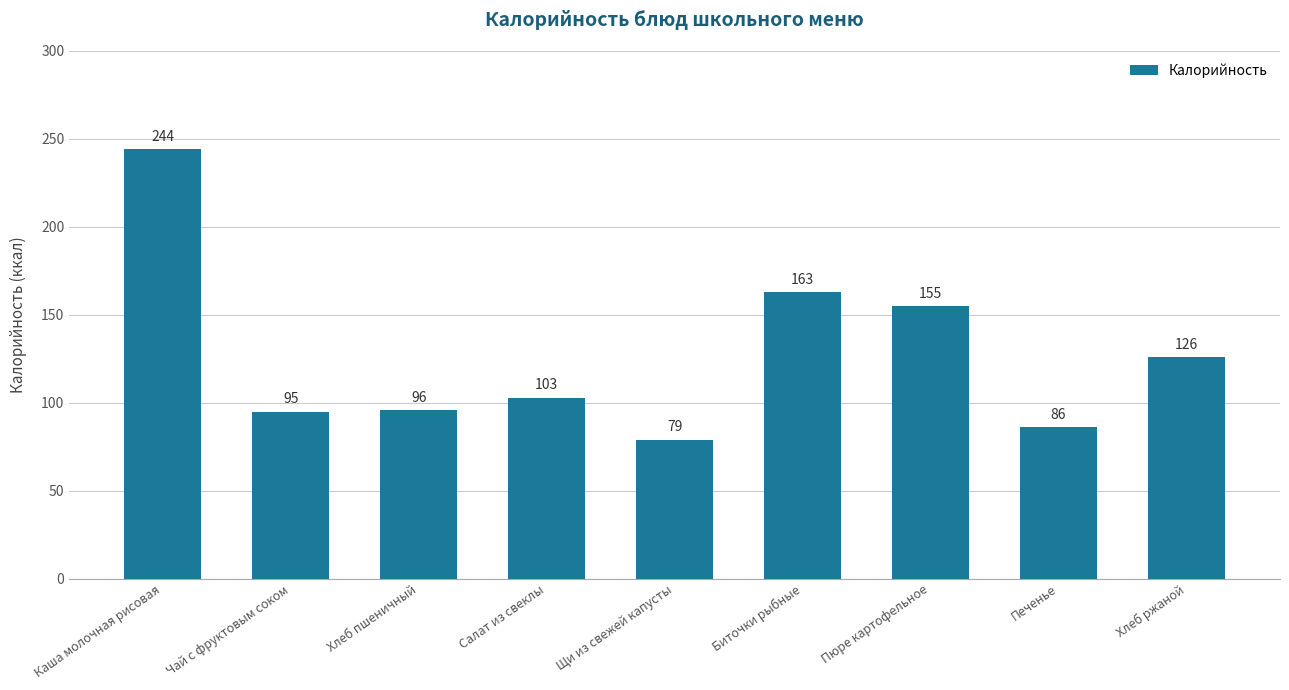

What is the difference between the values at Печенье and Биточки рыбные?

77